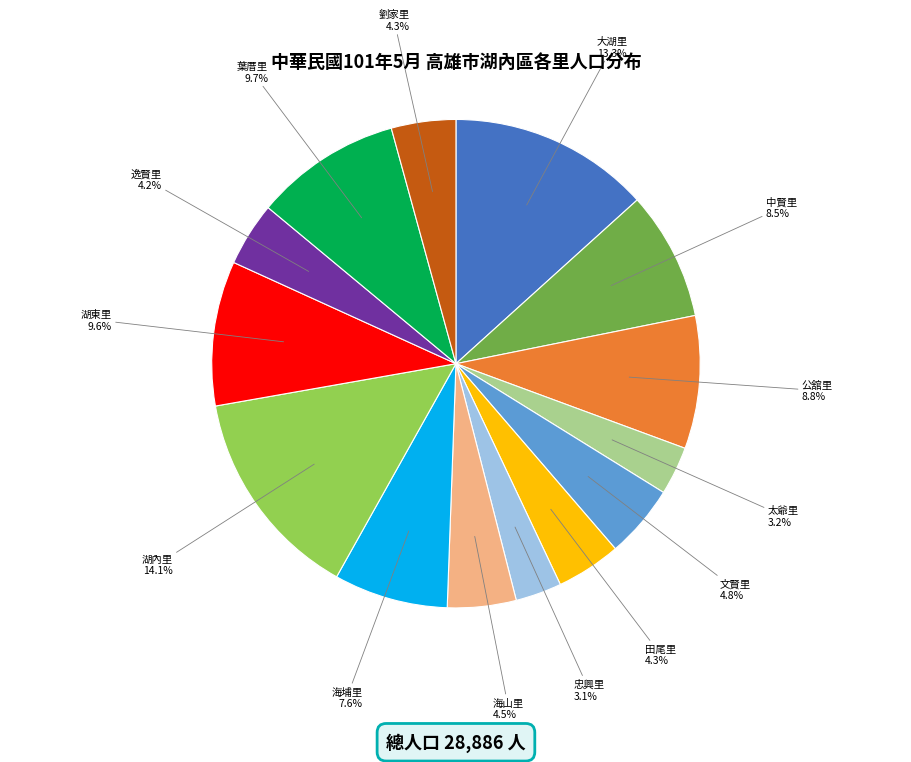

To the nearest percent, what portion does 湖內里 represent?

14%